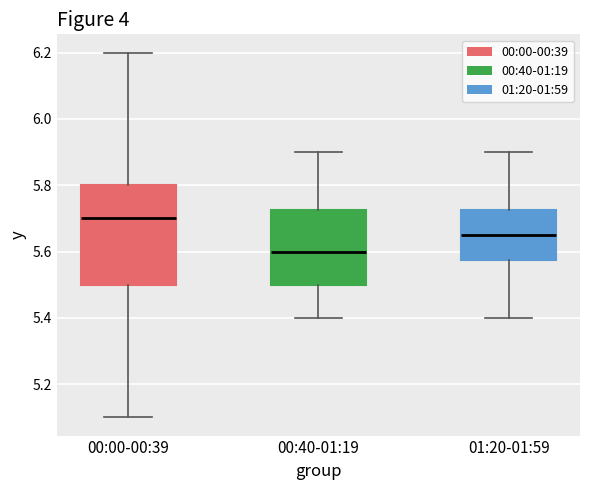

Which box is the tallest, from its lower edge to its upper edge?

00:00-00:39